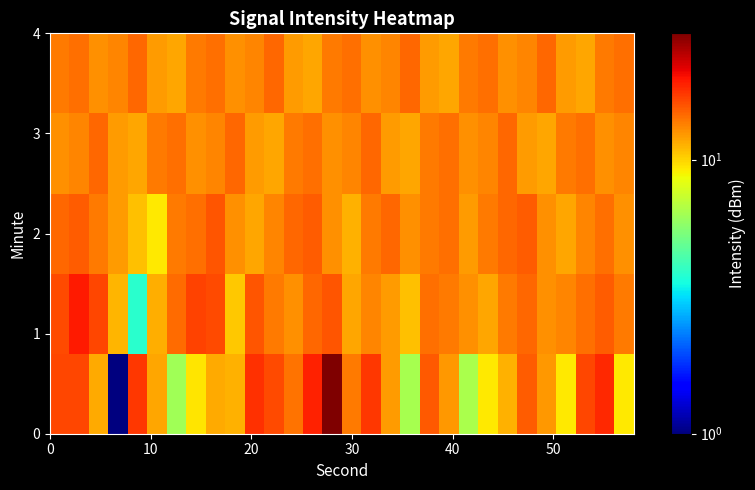

Count the number of categories in the chart.

30